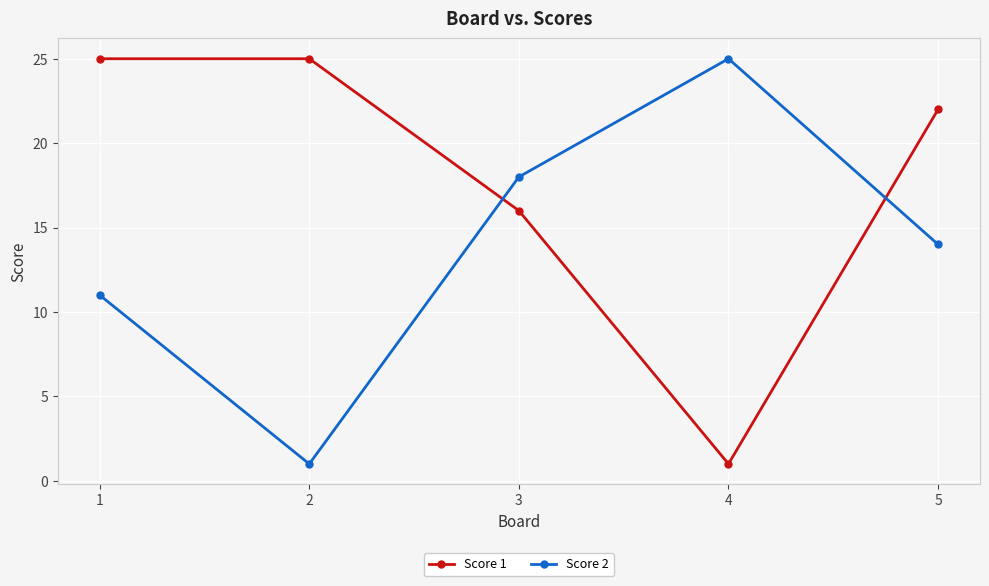

What is the difference between the Score 1 values at 5 and 1?

3